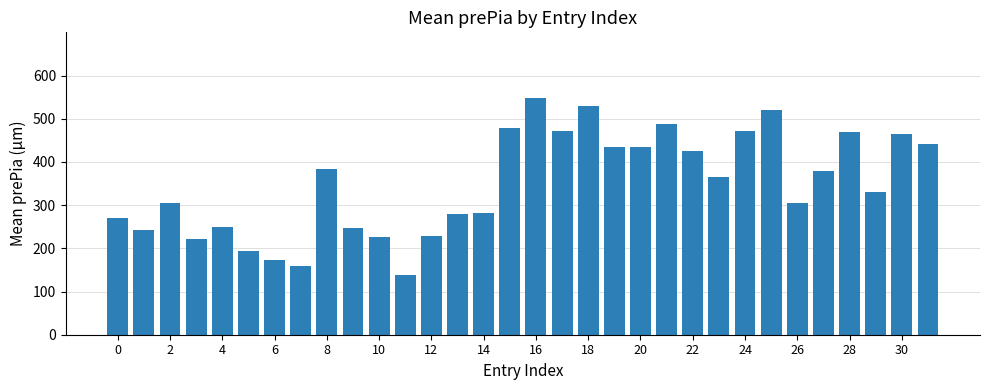

What is the minimum value shown in the chart?

137.7